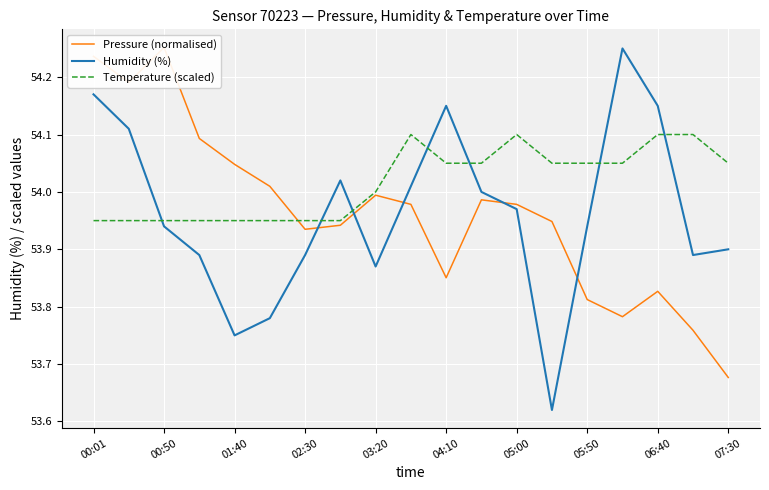

What is the difference between the maximum and minimum values in the Pressure (normalised) series?

0.6